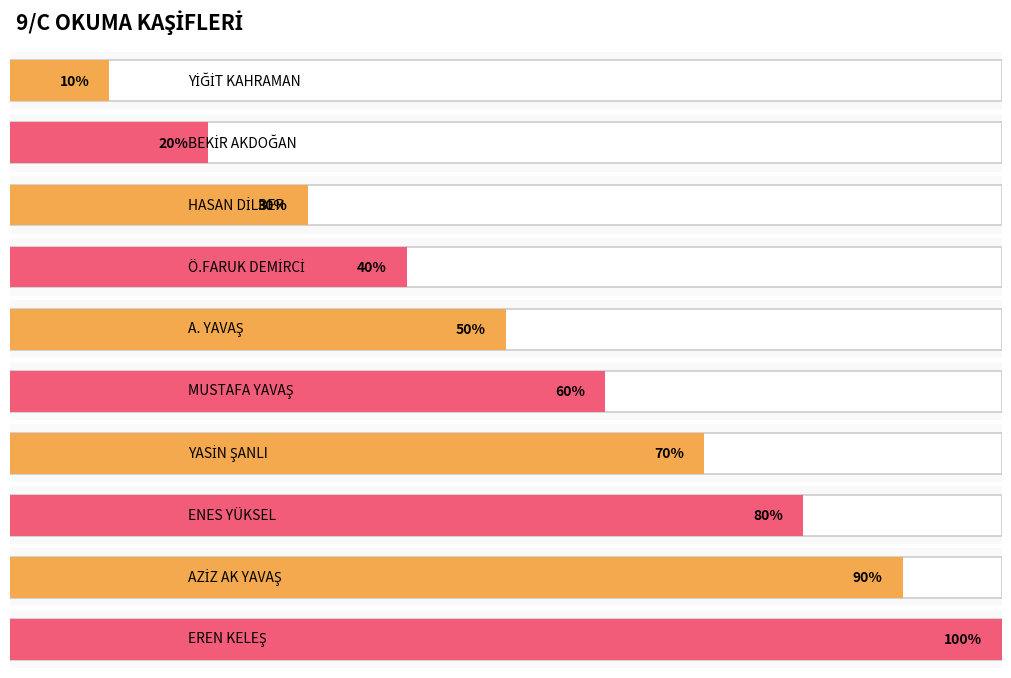

What position from the right is Ö.FARUK DEMİRCİ?

7